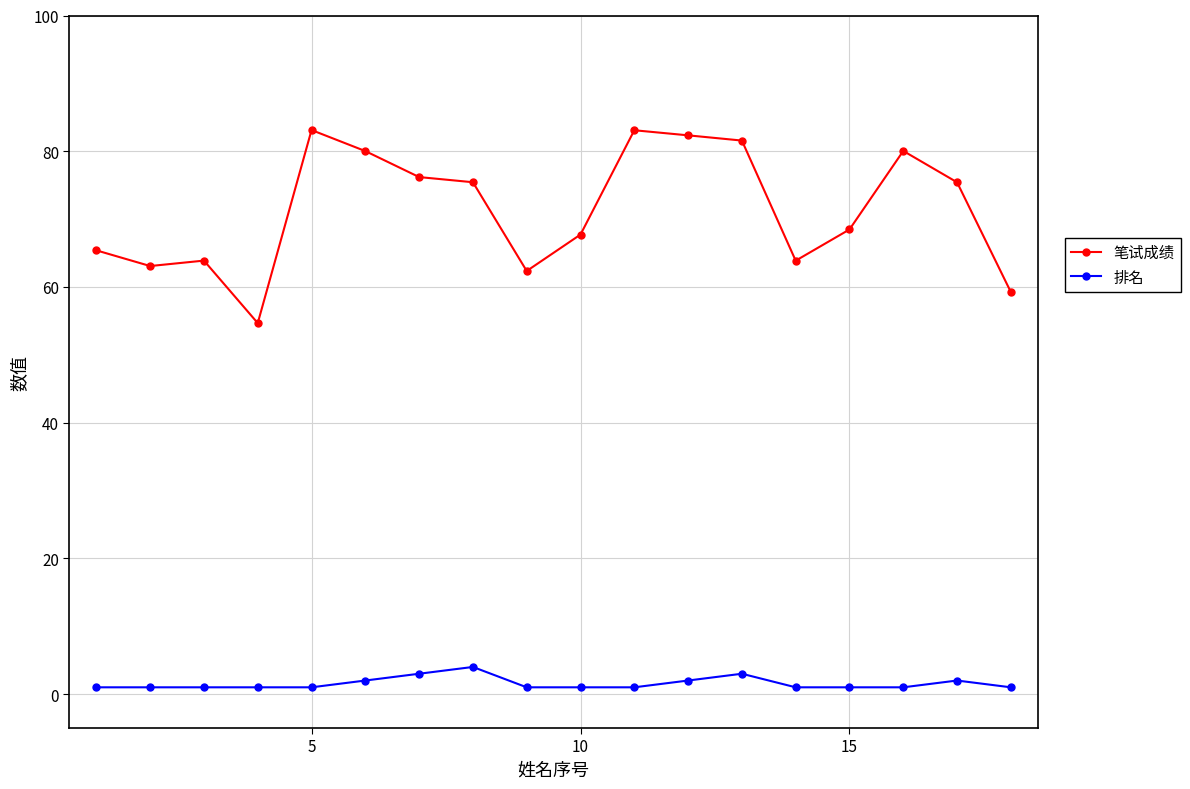

True or false: 排名 has more than 0 points higher than both neighbors.

True